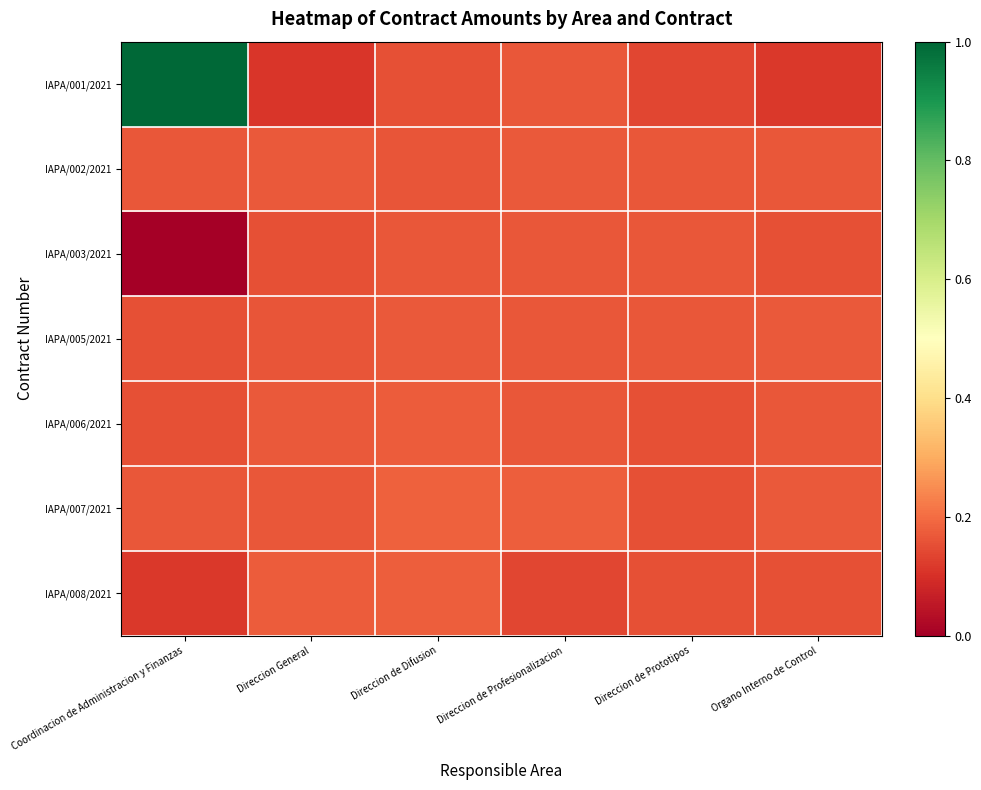

Which series has the largest total across all categories?

IAPA/001/2021